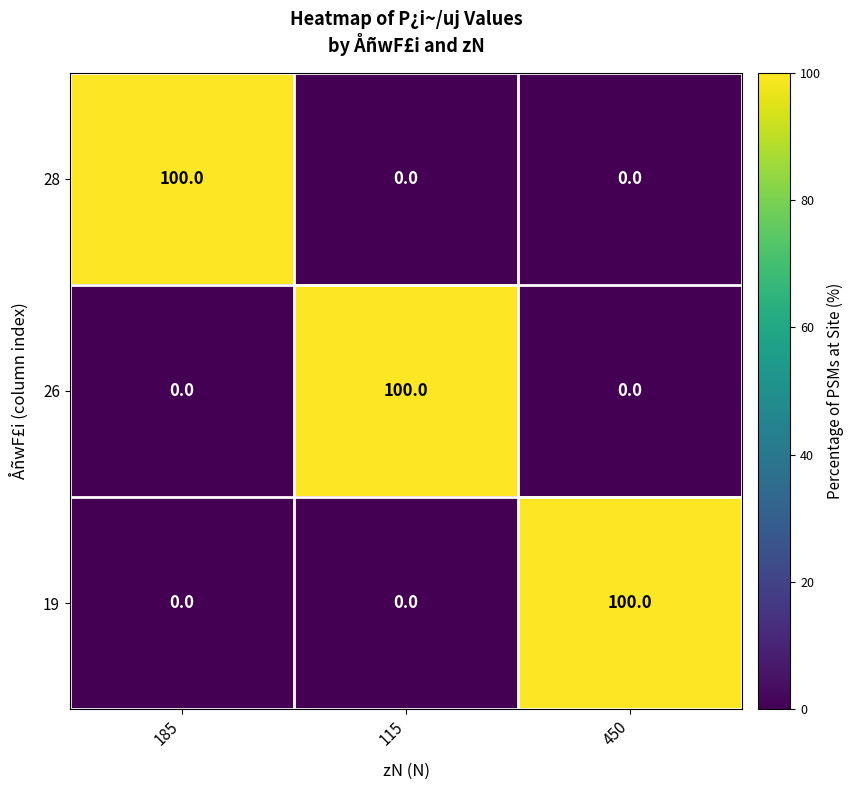

How many data points does each series have?

3